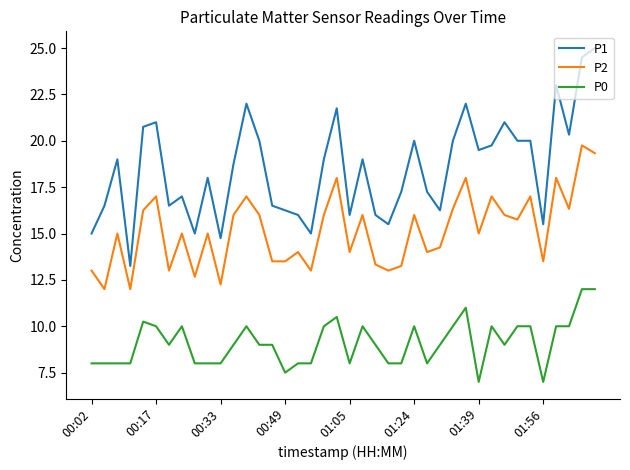

What is the smallest value displayed?

7.0